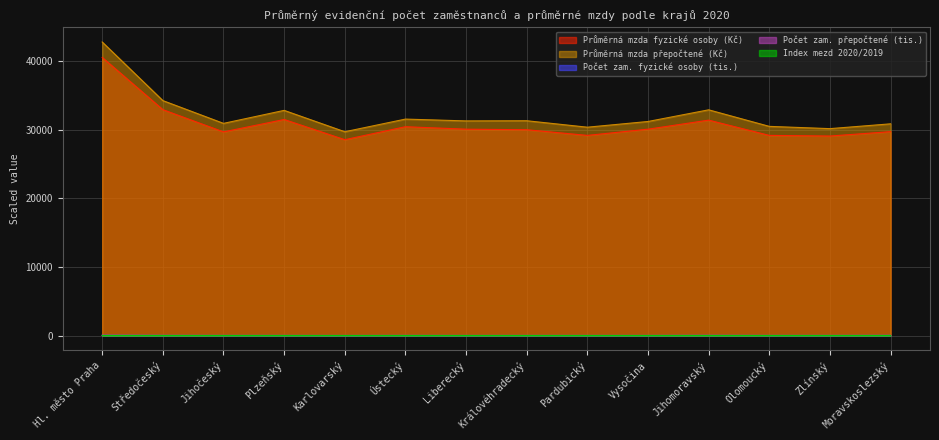

Between Vysočina and Jihočeský, which is larger?

Vysočina